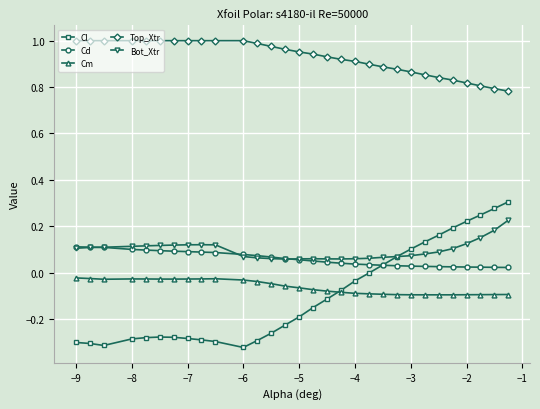

List the series in order of their peak value, lowest first.

Cm, Cd, Bot_Xtr, Cl, Top_Xtr